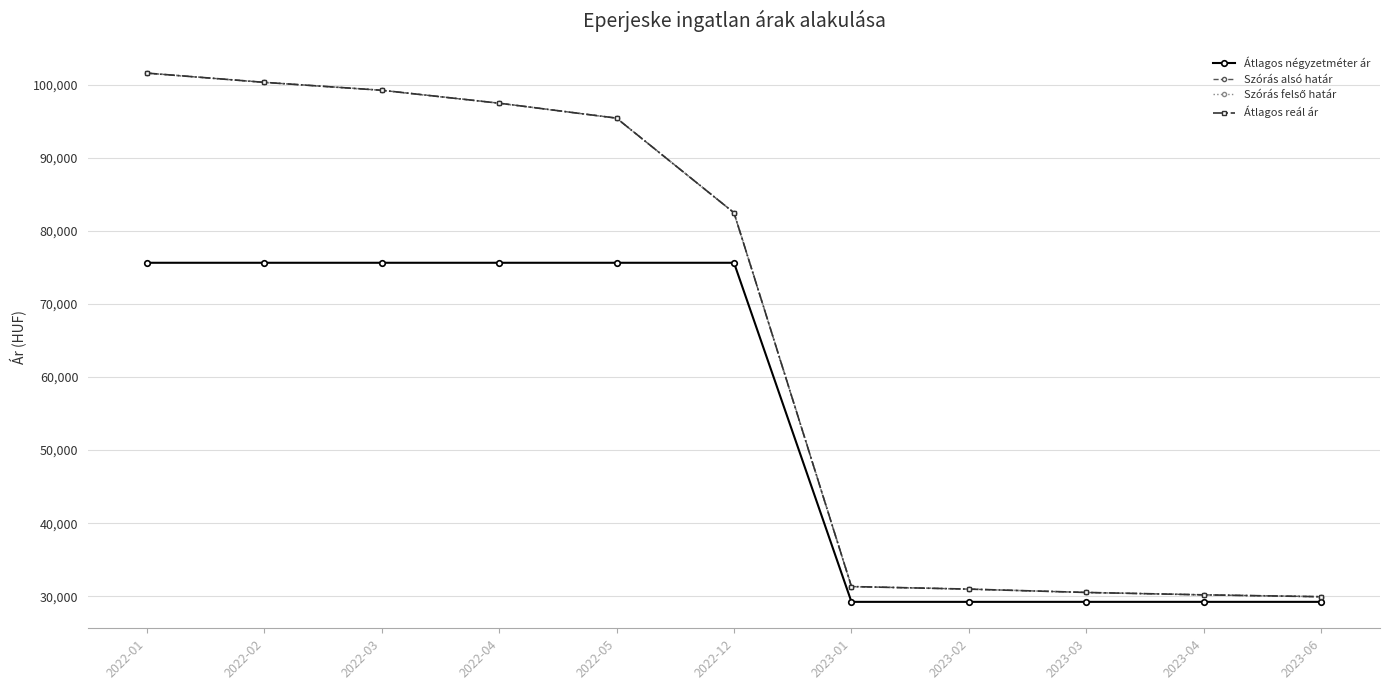

Does the chart display data point markers on the line(s)?

Yes